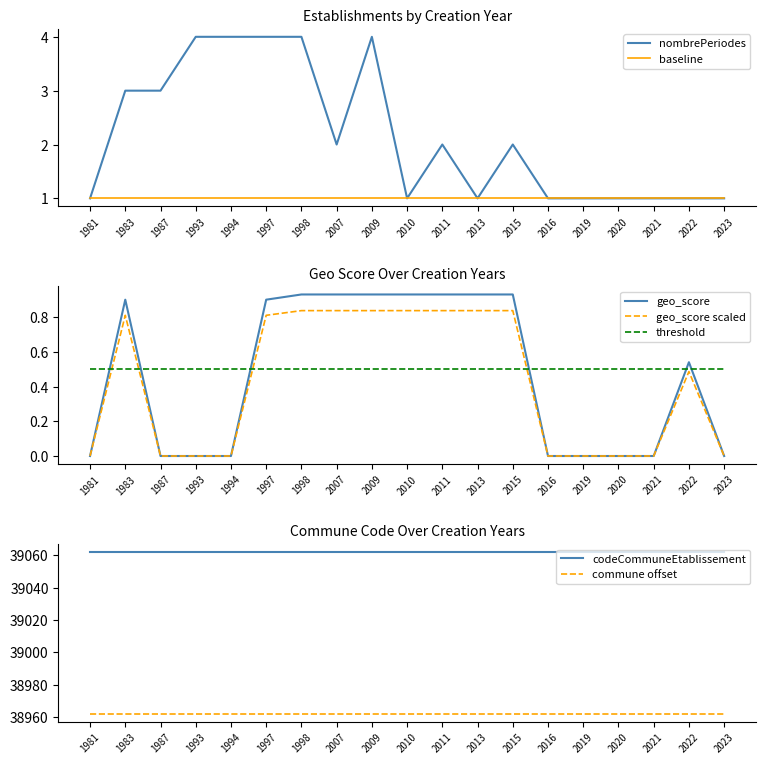

What is the sum of all geo_score values?

8.0